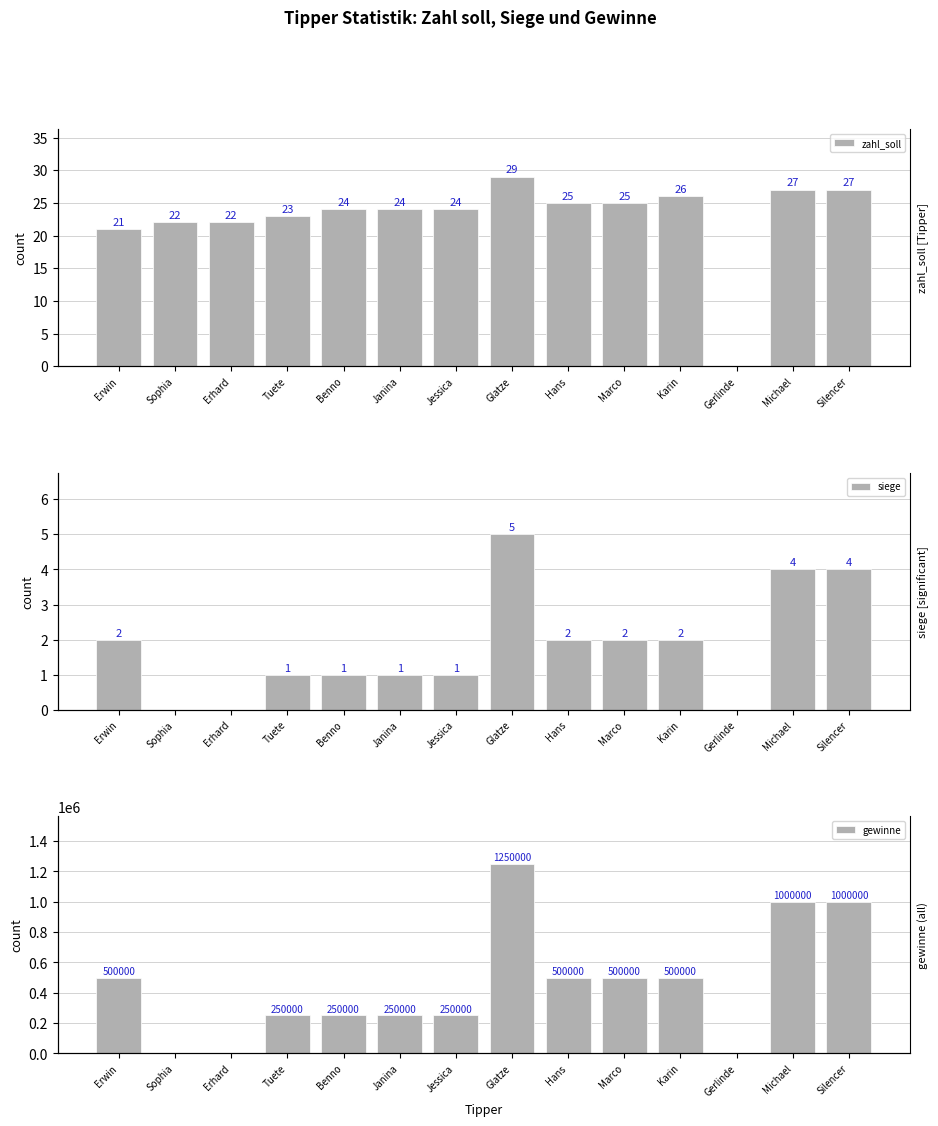

Which series has the widest spread of values?

gewinne